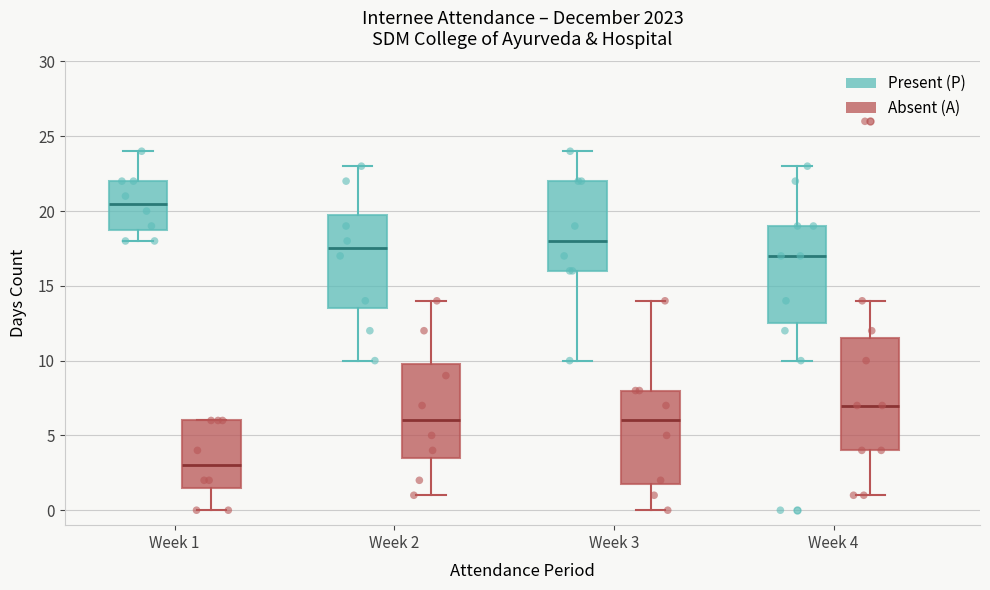

Reading left to right, transcribe this box plot: for each box, give where its median line is, the range the box spans, and where its two whiskers end, as read against the y-axis. The values are not printed on the chart, so give them approximately, as read against the axis.

Week 1 (Present (P)): median 20.5, box 19.0 to 22.0, whiskers 18.0 to 24.0
Week 1 (Absent (A)): median 3.0, box 1.5 to 6.0, whiskers 0.0 to 6.0
Week 2 (Present (P)): median 17.5, box 13.5 to 20.0, whiskers 10.0 to 23.0
Week 2 (Absent (A)): median 6.0, box 3.5 to 10.0, whiskers 1.0 to 14.0
Week 3 (Present (P)): median 18.0, box 16.0 to 22.0, whiskers 10.0 to 24.0
Week 3 (Absent (A)): median 6.0, box 2.0 to 8.0, whiskers 0.0 to 14.0
Week 4 (Present (P)): median 17.0, box 12.5 to 19.0, whiskers 10.0 to 23.0
Week 4 (Absent (A)): median 7.0, box 4.0 to 11.5, whiskers 1.0 to 14.0